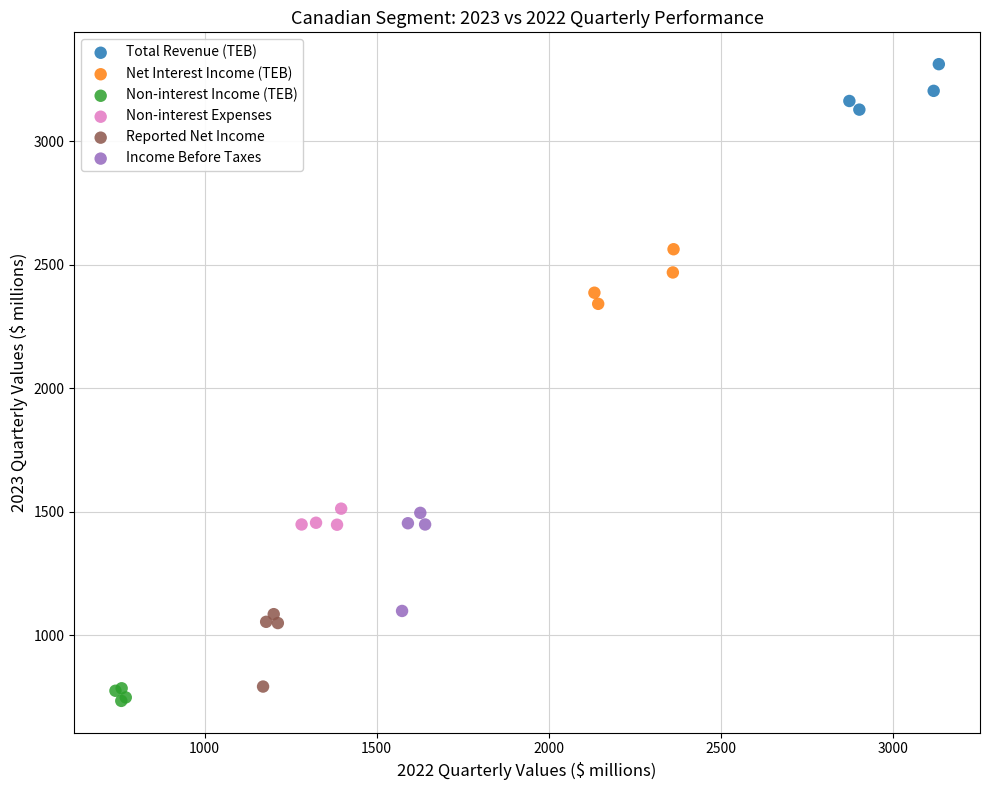

Which series has the largest Y range (max minus min)?

Income Before Taxes